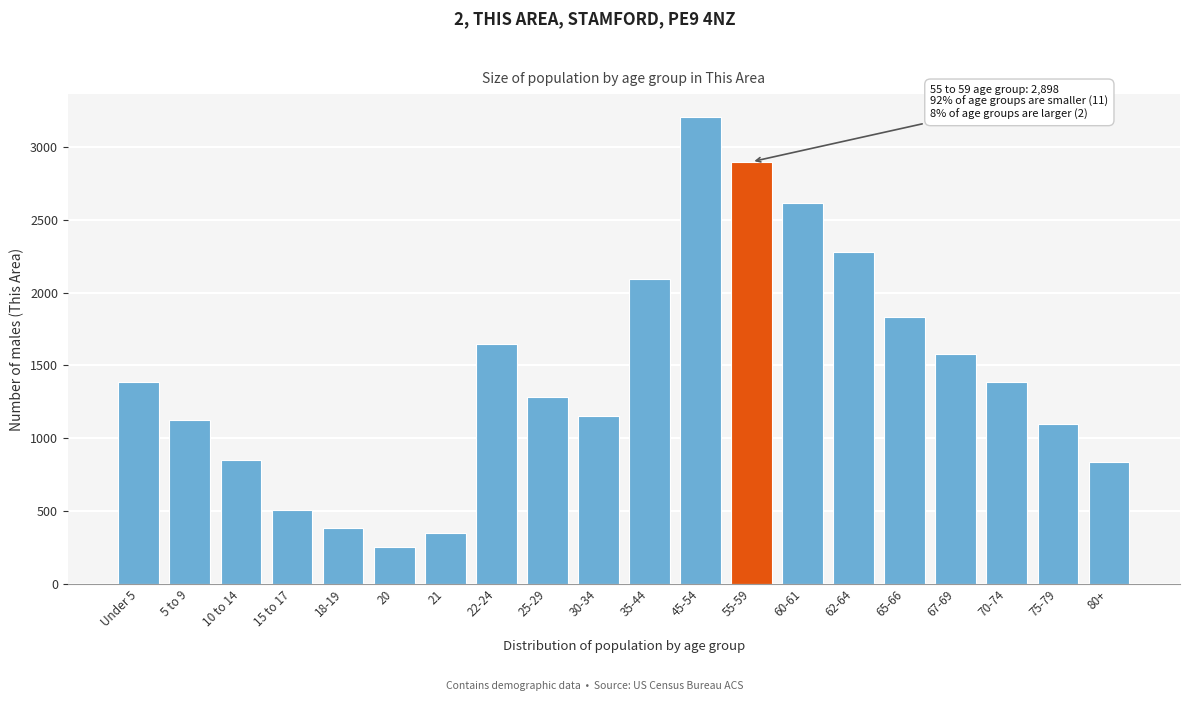

What is the label of the 16th bar from the left?

65-66